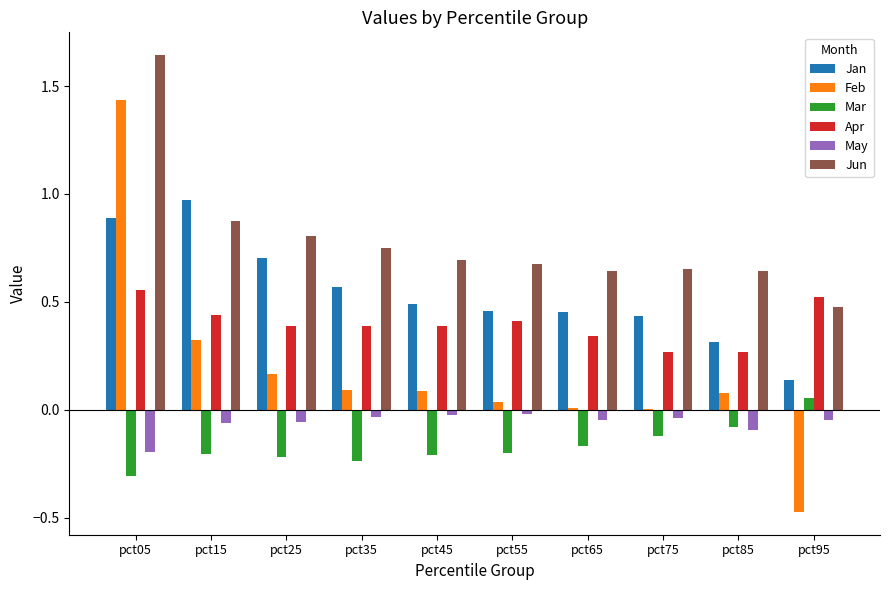

Which label corresponds to the largest value in the chart?

pct05